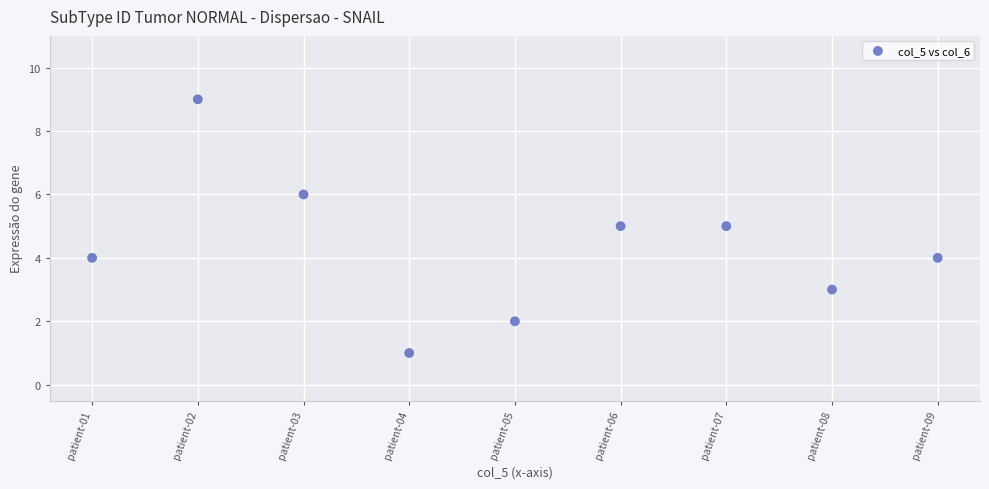

What is the average X value?

5